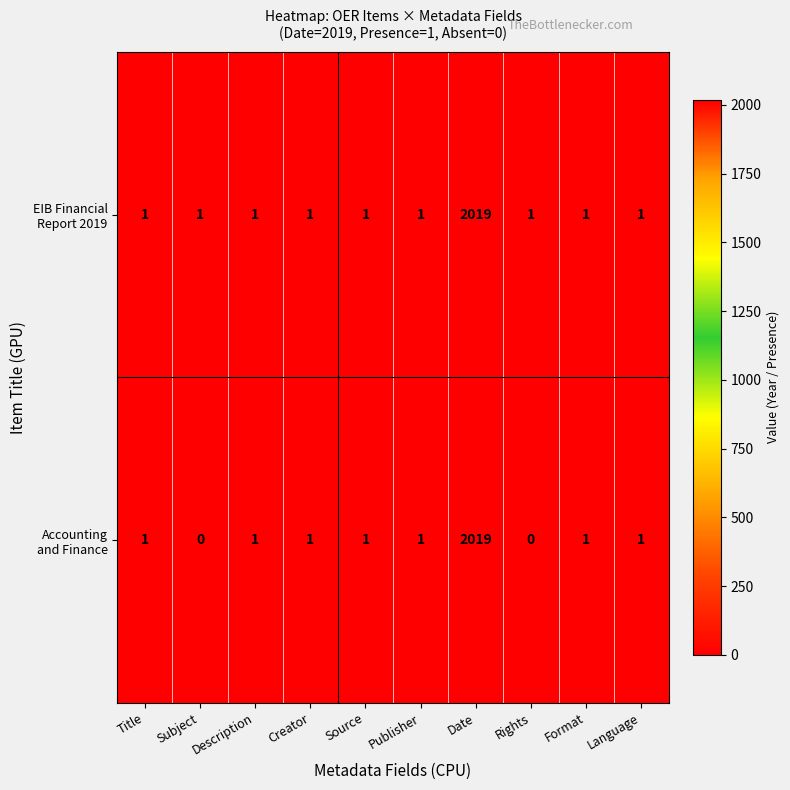

Which label corresponds to the largest value in the chart?

Date